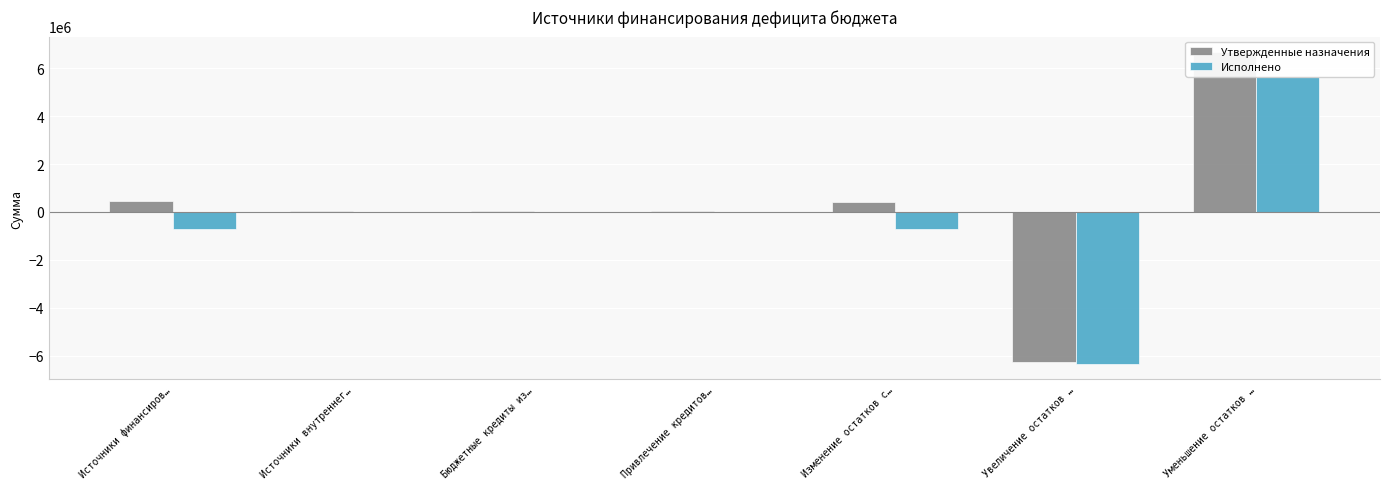

How many categories are shown in the chart?

7